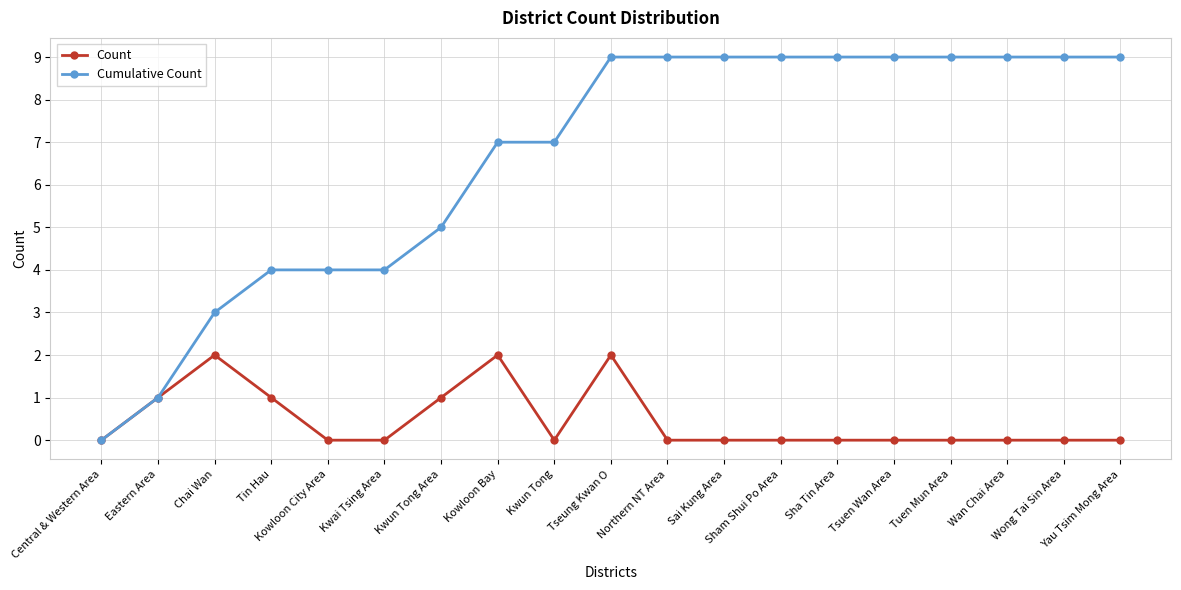

Which series has the largest total across all categories?

Cumulative Count